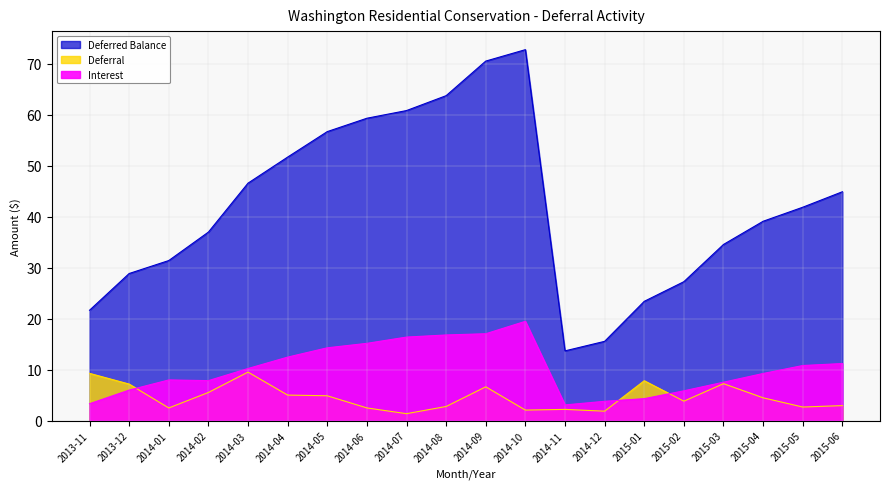

What is the total value across all series at 2014-09?

94.1